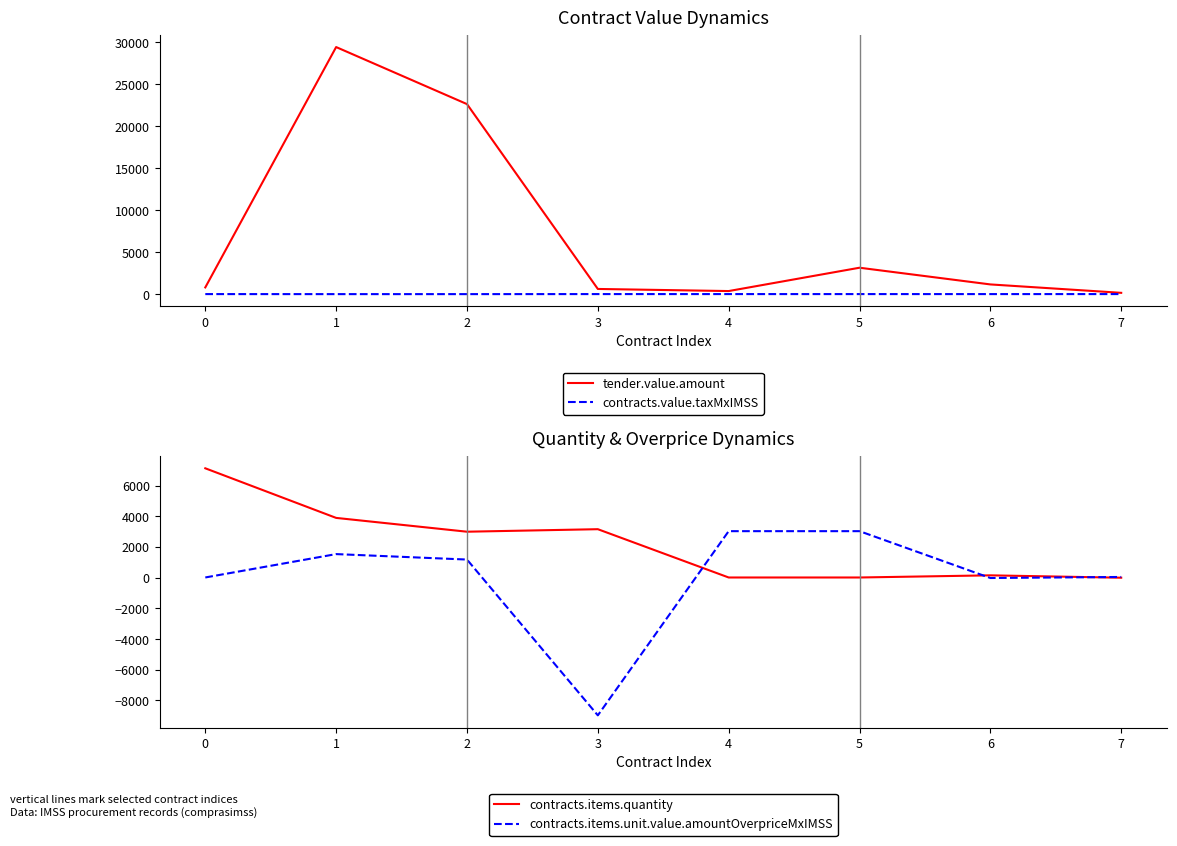

What is the sum of all tender.value.amount values?

58378.8